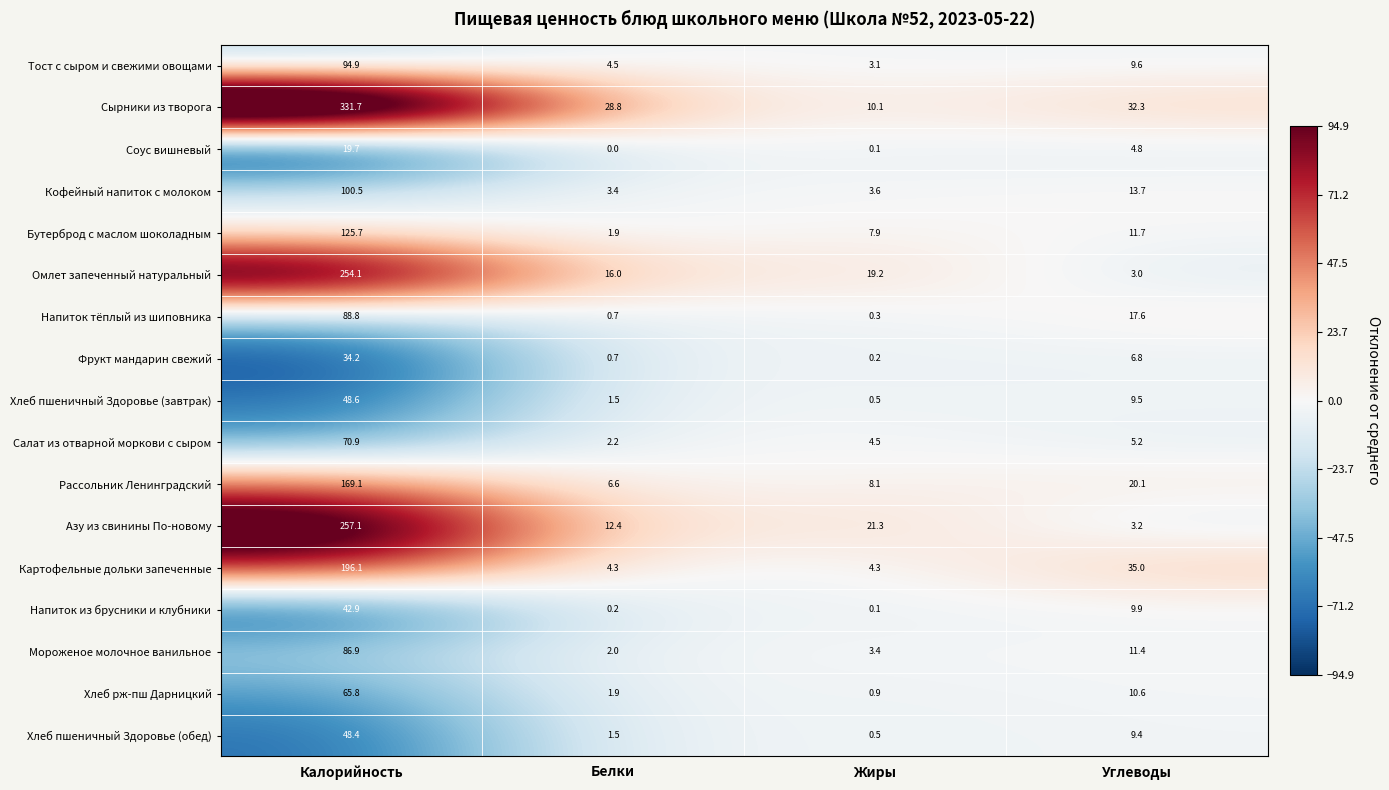

Rank the categories by Азу из свинины По-новому value from lowest to highest.

Углеводы, Белки, Жиры, Калорийность